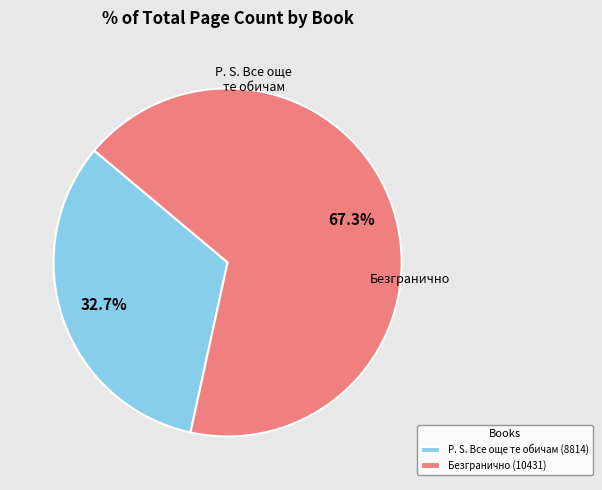

True or false: Безгранично (10431) accounts for 82% of the total.

False